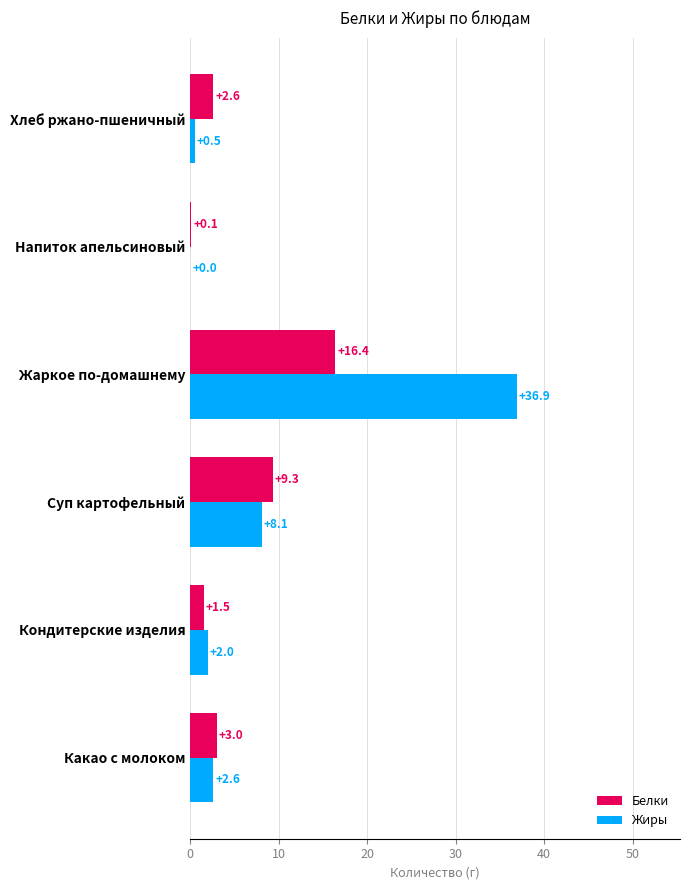

What is the highest value of the Жиры series?

36.9